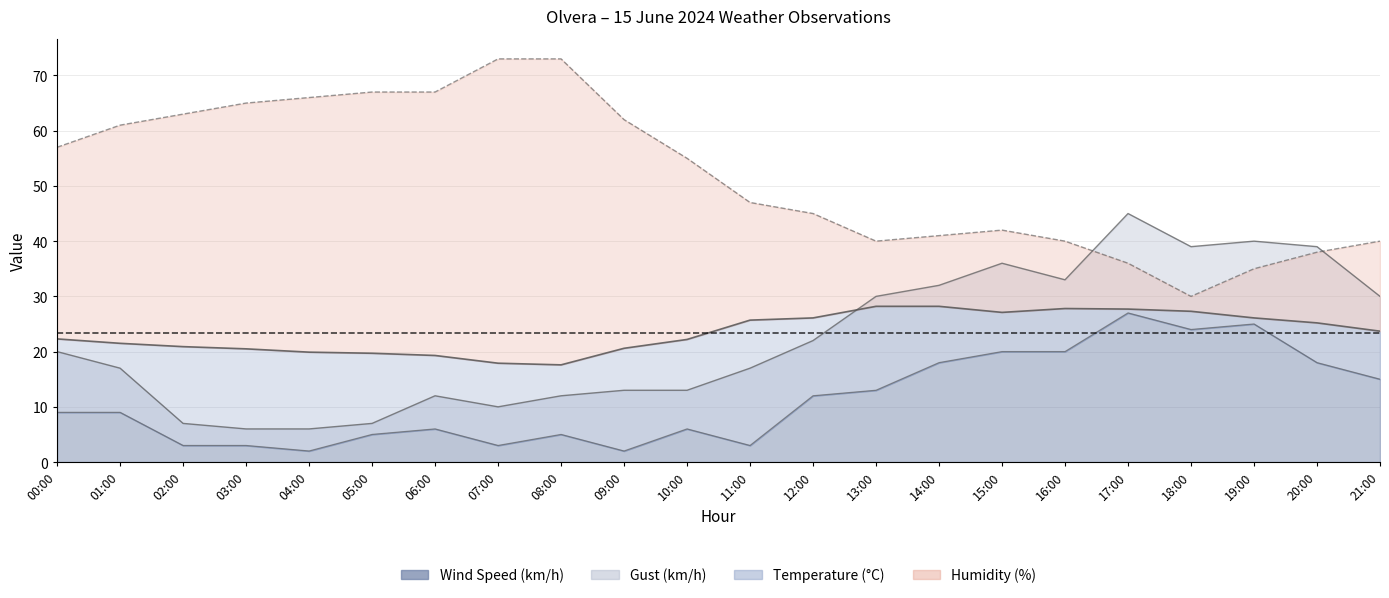

Where is Gust (km/h) nearest to the value 25?

12:00